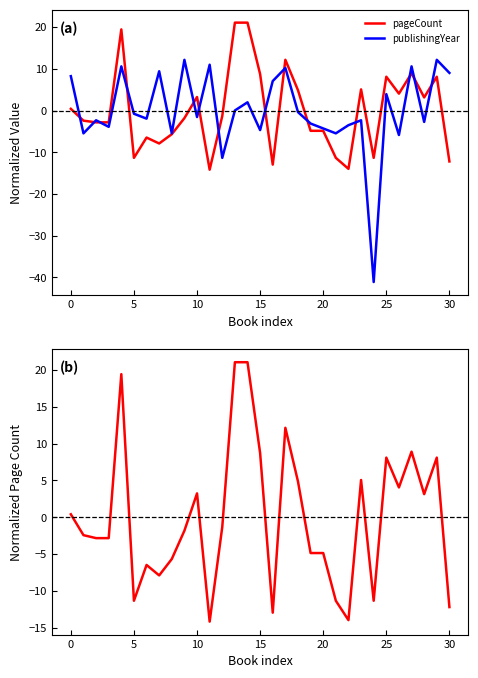

At 13, list the series in order from smallest to largest.

publishingYear, pageCount